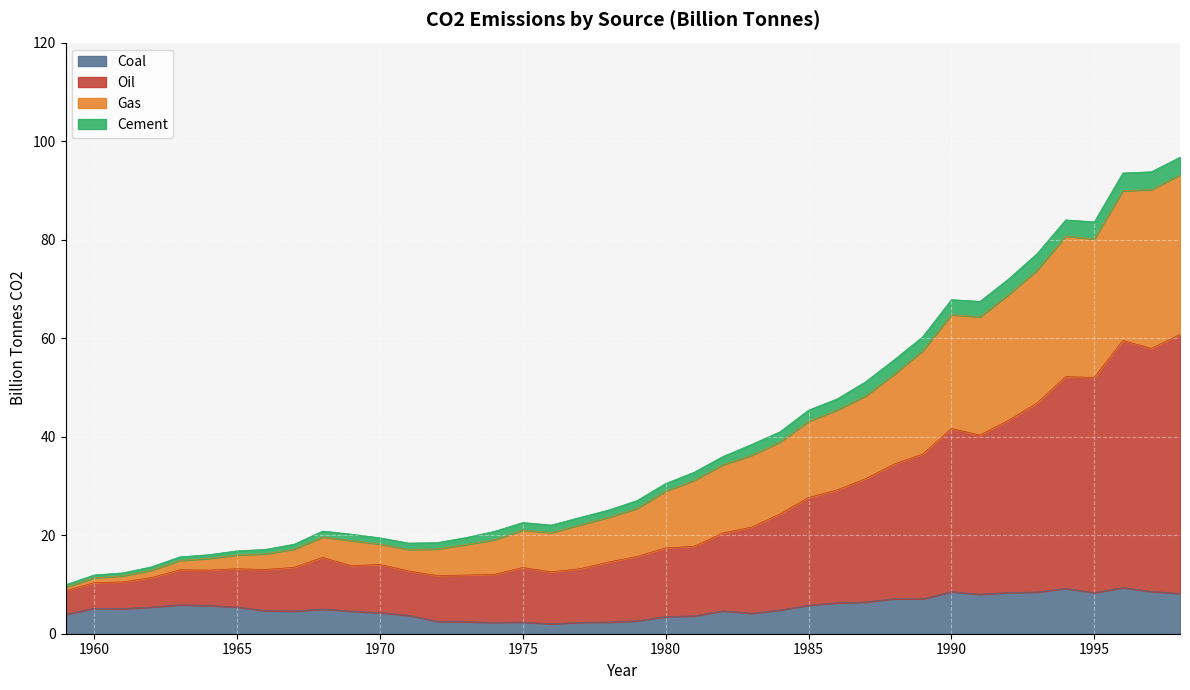

What is the difference between the highest and lowest values at 1993?

68.7